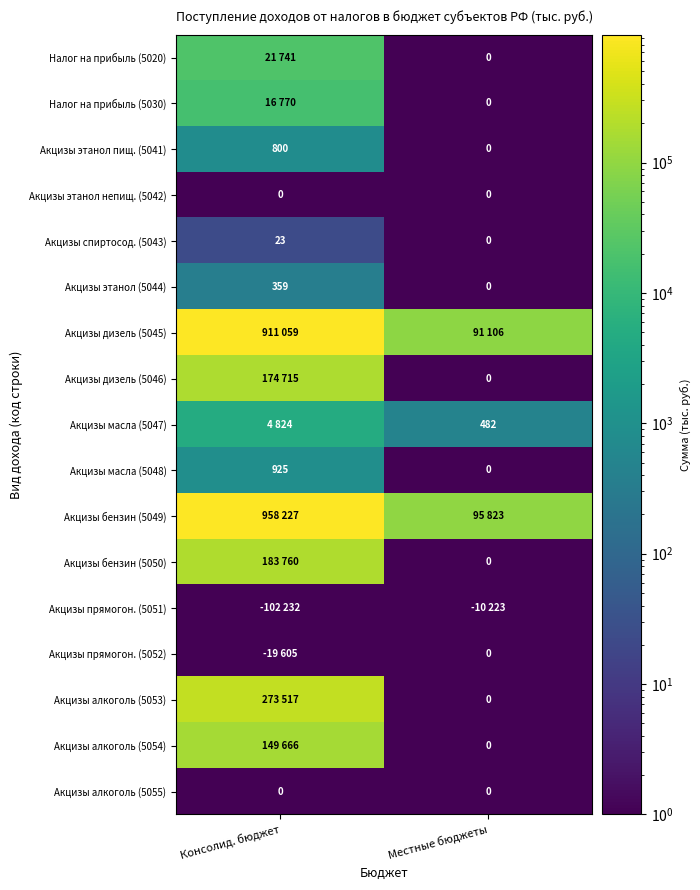

Is it true that Акцизы масла (5048) equals 925.0 at Консолид. бюджет?

True